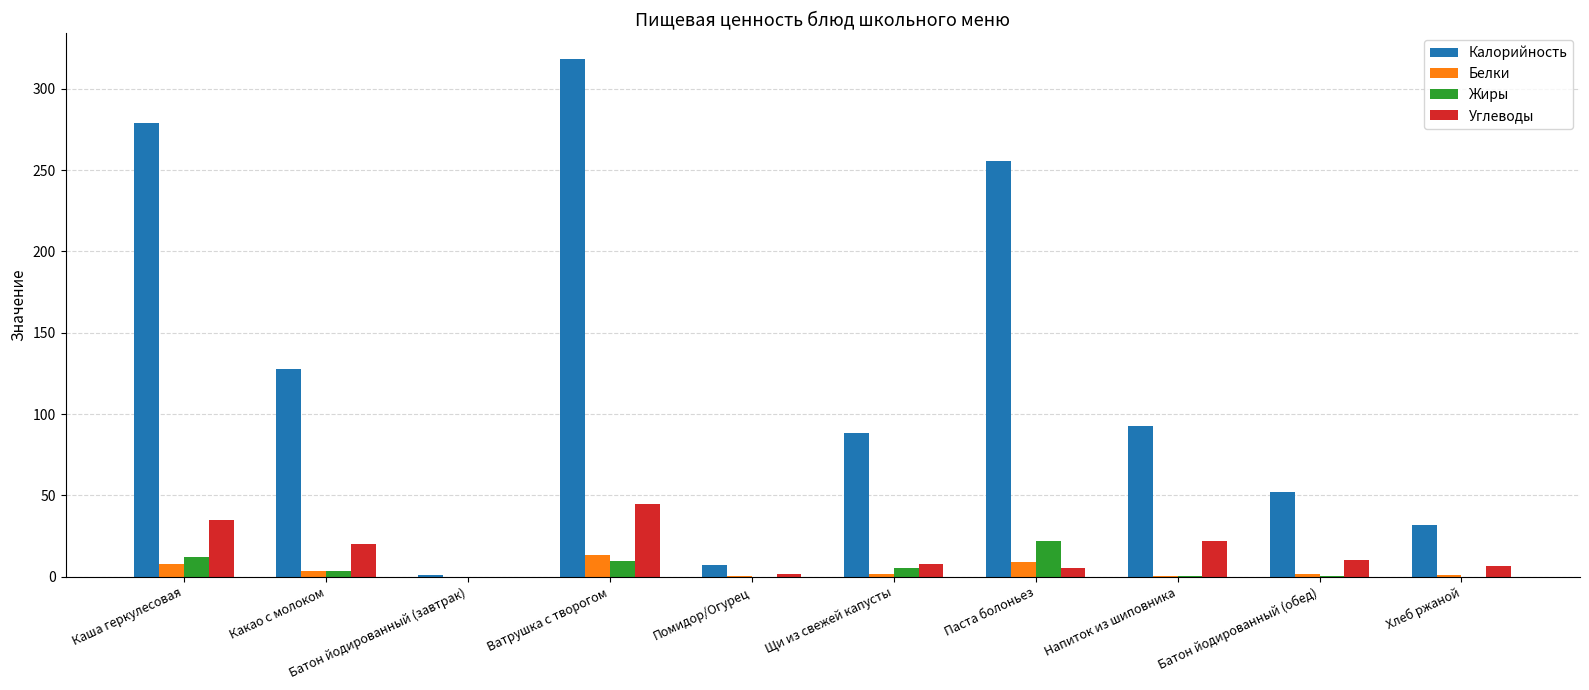

Which label corresponds to the largest value in the chart?

Ватрушка с творогом